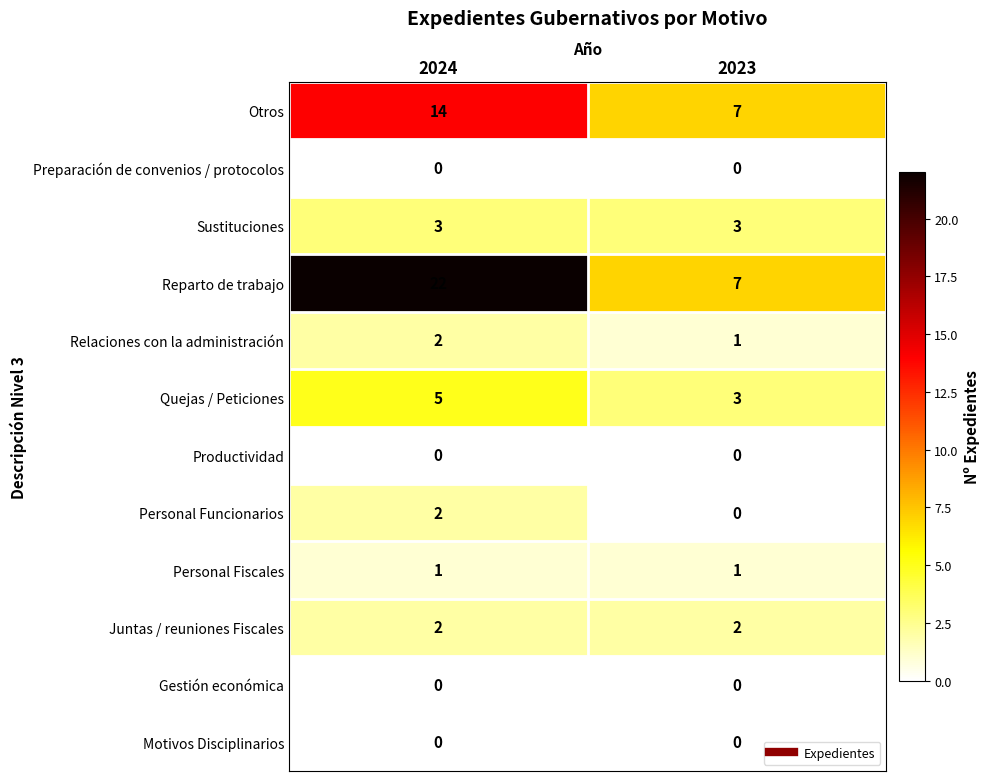

Between 2024 and 2023, which series saw the biggest shift?

Reparto de trabajo